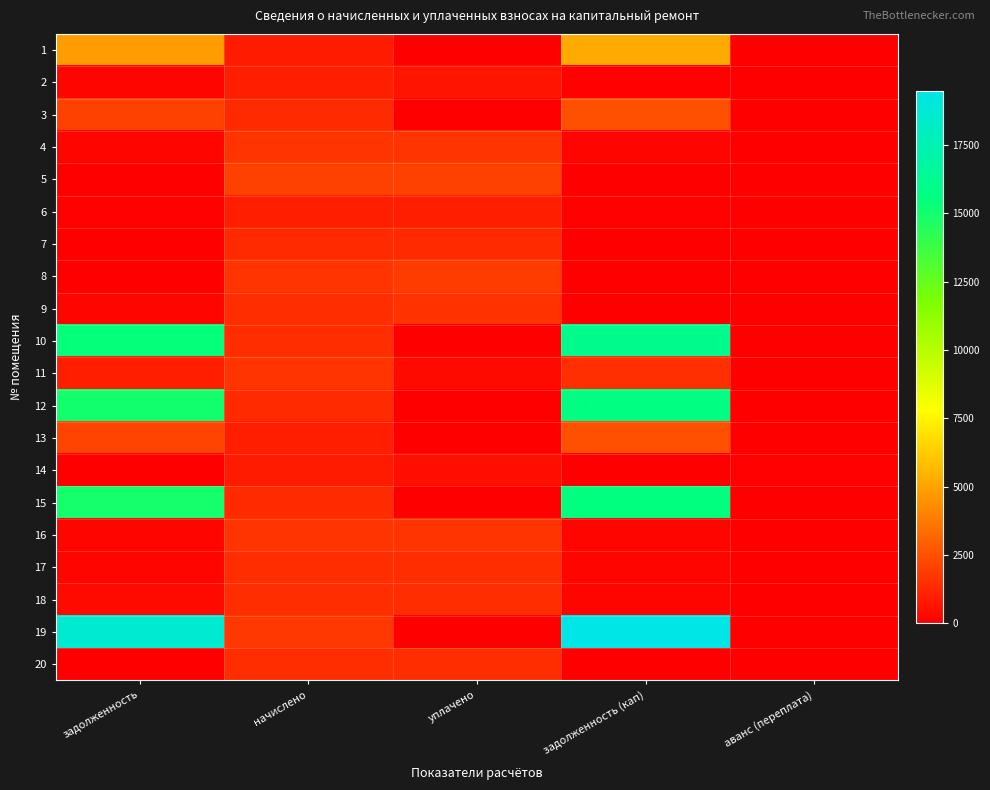

What is the spread (max minus min) of values at аванс (переплата)?

98.4